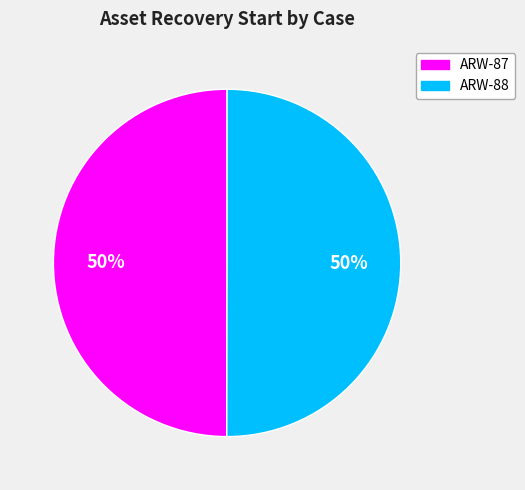

Approximately how many times larger is the value at ARW-88 compared to ARW-87?

1.0